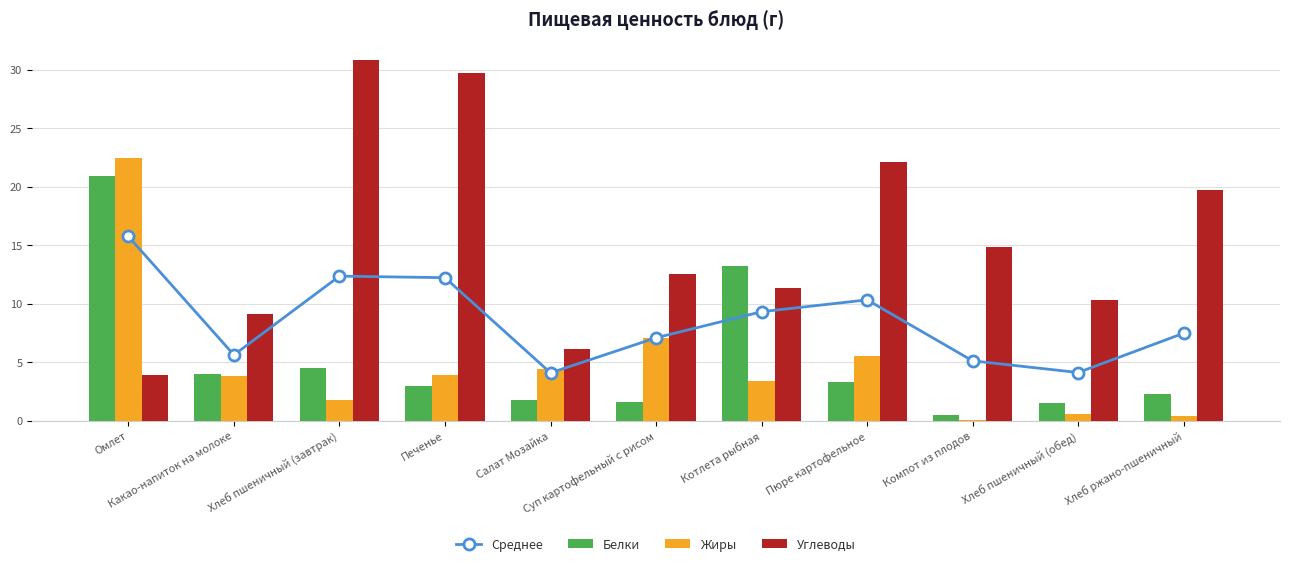

What is the difference between the second highest and second lowest values in the Среднее series?

8.2